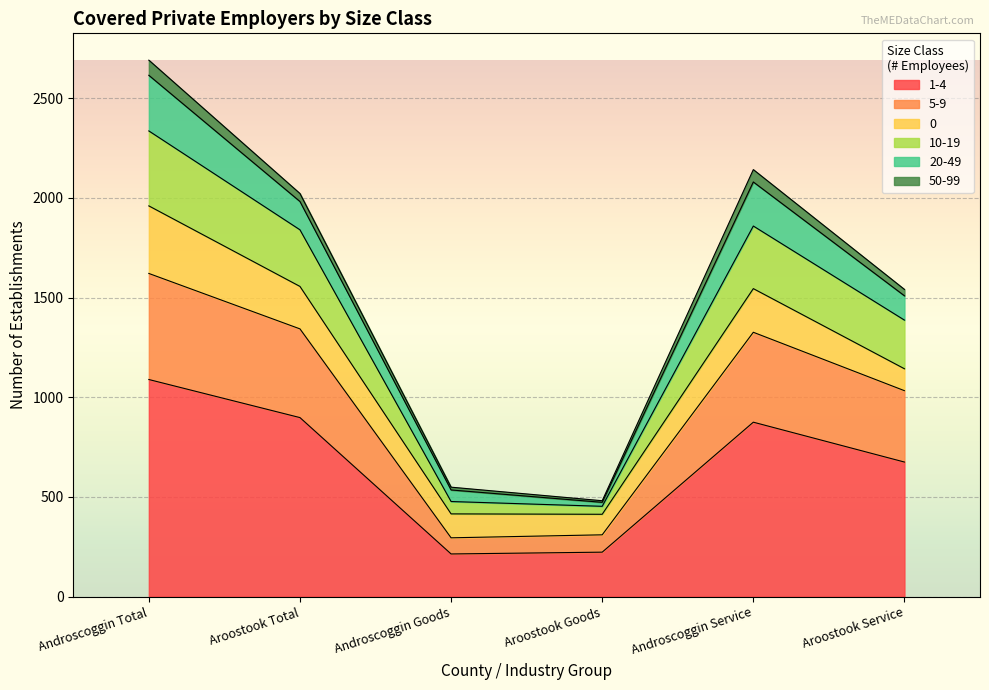

How many categories are shown in the chart?

6